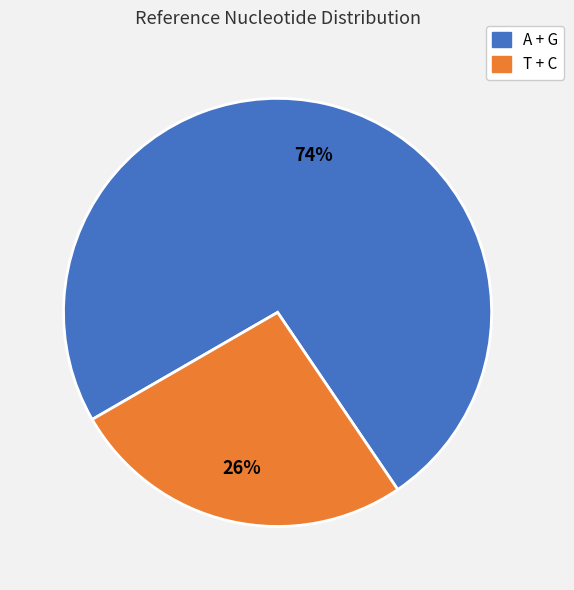

Does any single category account for the majority?

Yes